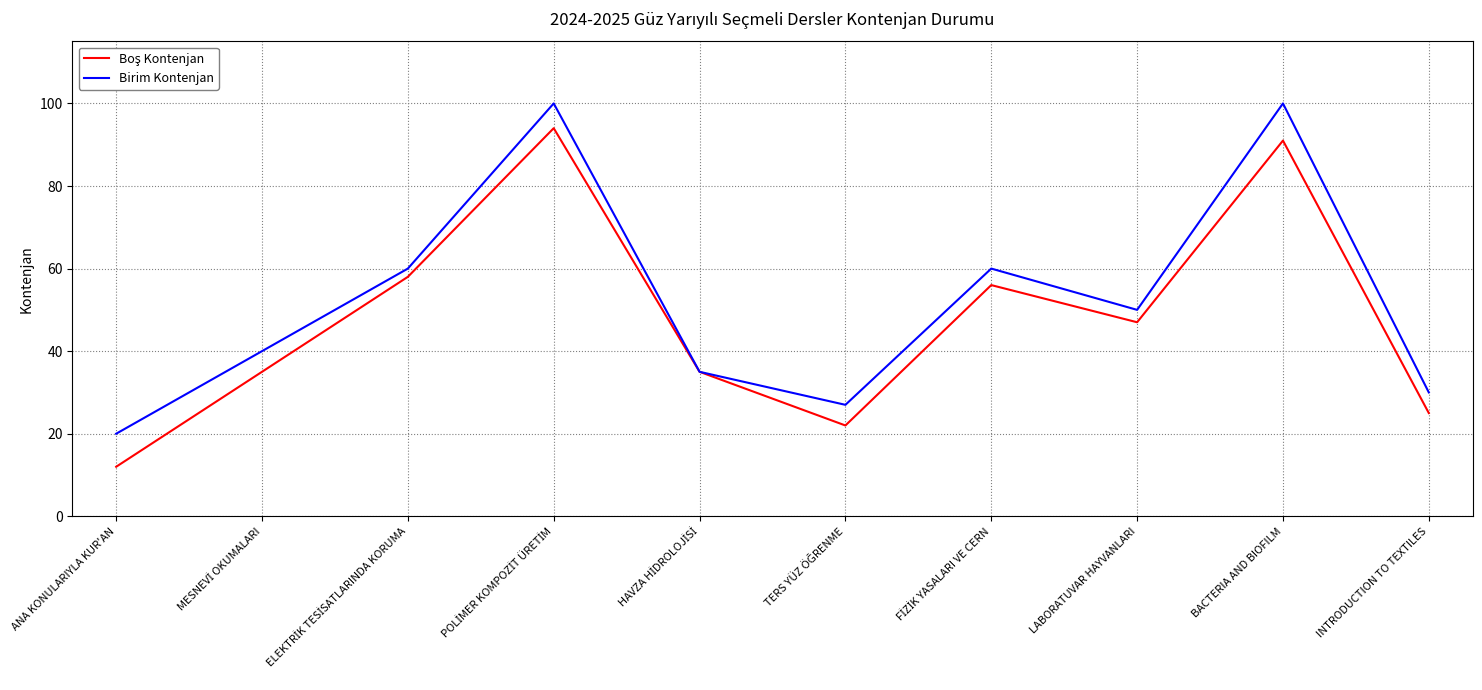

What is the difference between the highest and lowest values at INTRODUCTION TO TEXTILES?

5